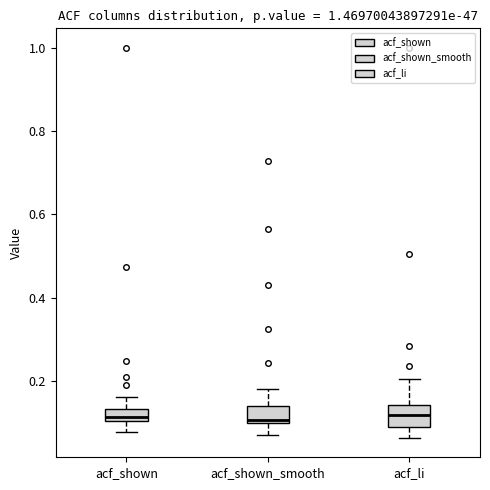

Where does the lower whisker of the box for acf_shown end on the y-axis? The values are not printed on the chart, so give them approximately, as read against the axis.

0.08